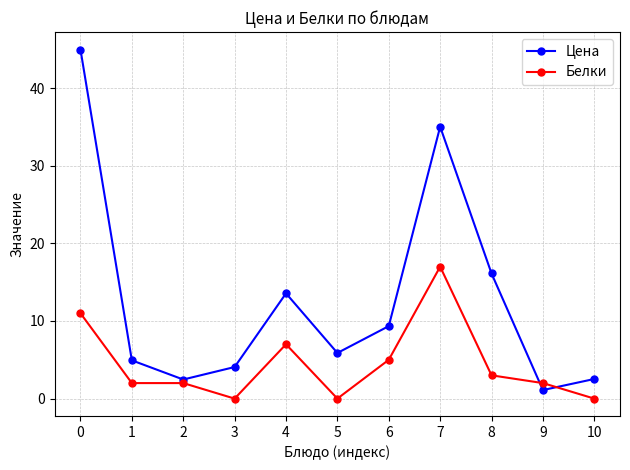

Rank the series by their average value, from lowest to highest.

Белки, Цена